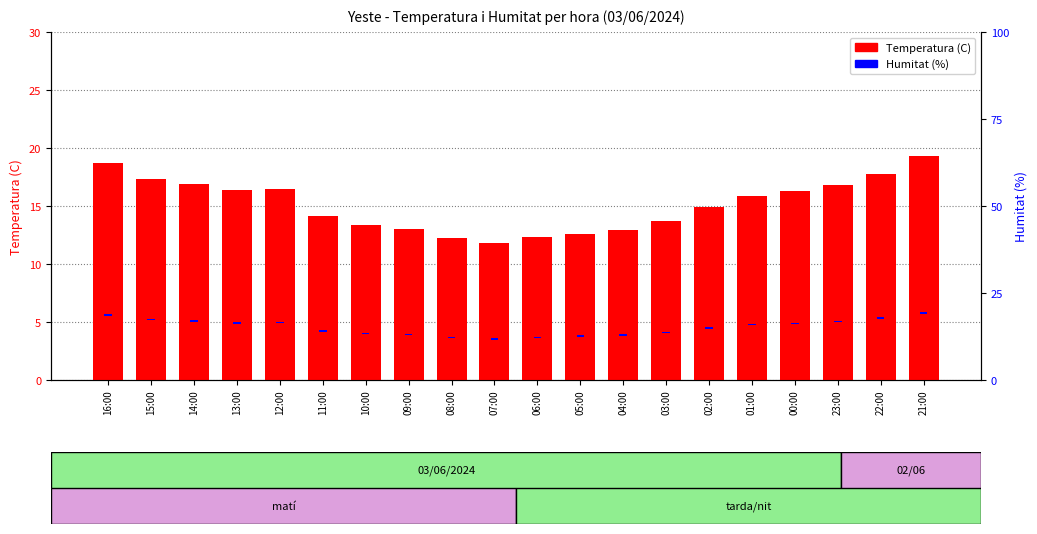

Read the Humitat (%) value at 06:00.

0.4